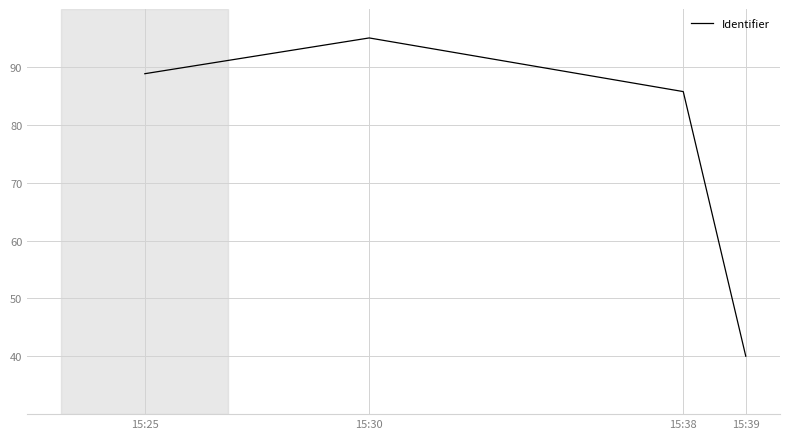

List the labels in order of value, smallest first.

15:39, 15:38, 15:25, 15:30